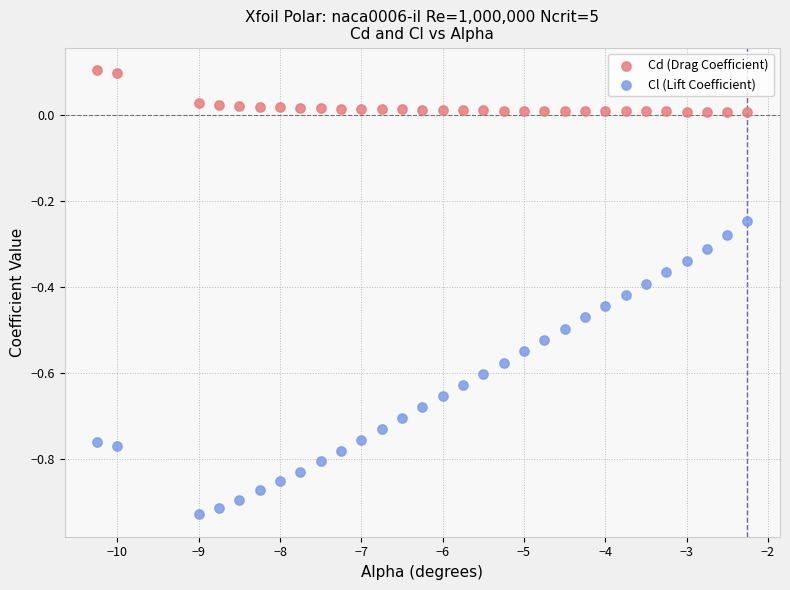

What are all the series names shown in the legend?

Cd (Drag Coefficient), Cl (Lift Coefficient)